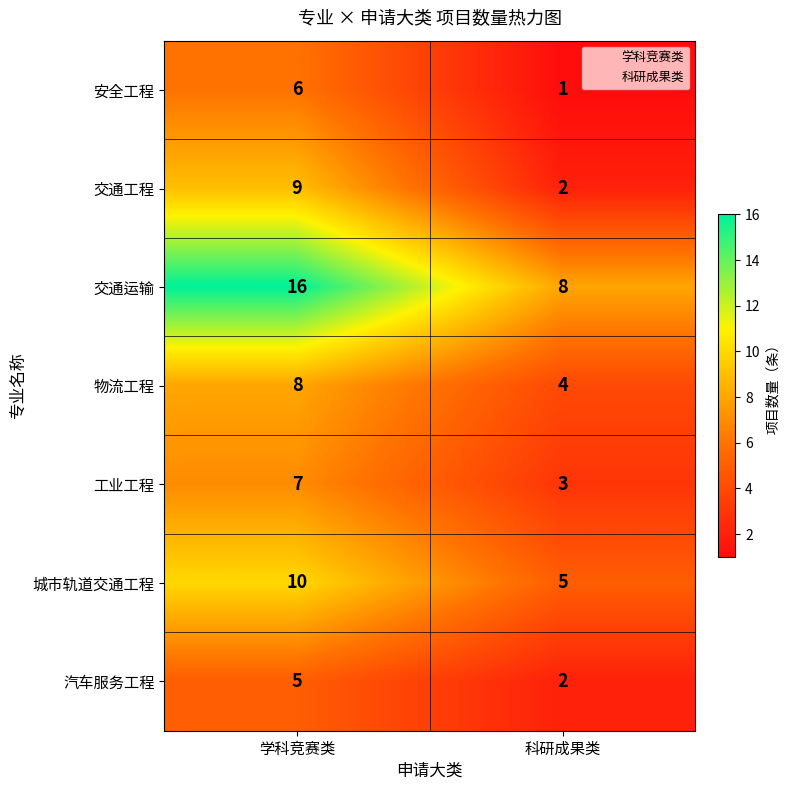

What is the minimum value shown in the chart?

1